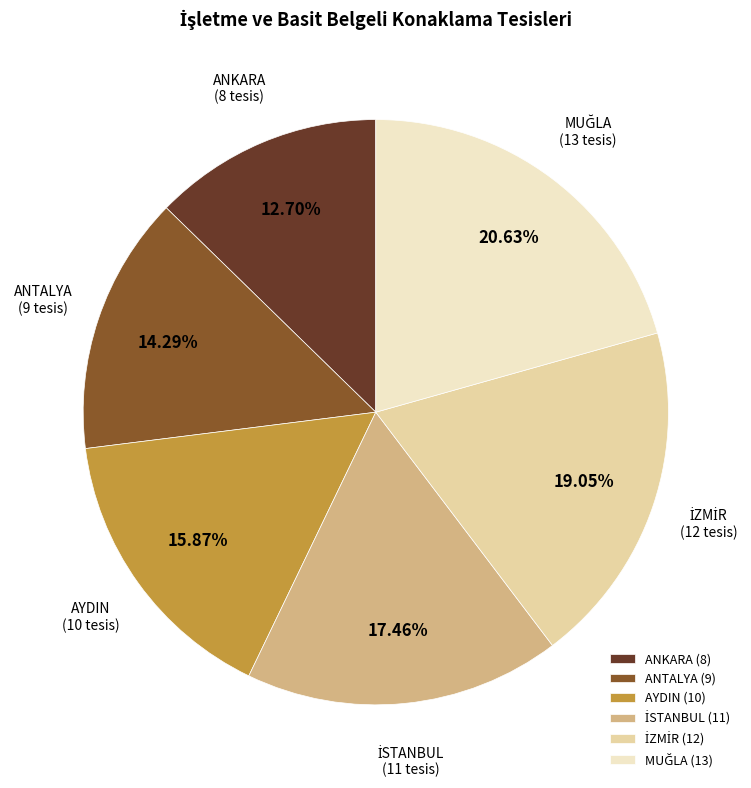

To the nearest percent, what portion does ANKARA represent?

13%